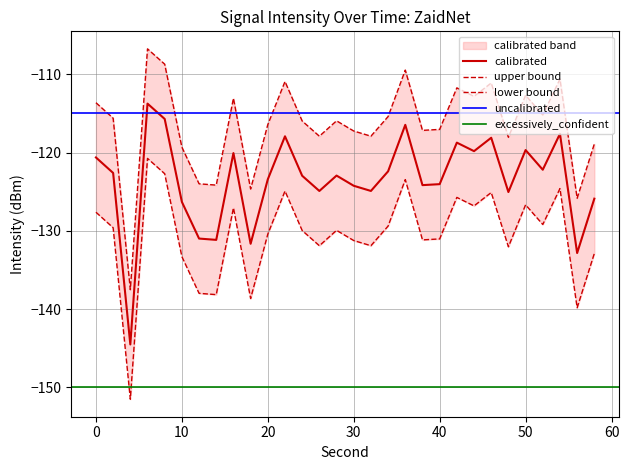

What is the sum of the intensity_lower values at 14 and 40?

-269.2